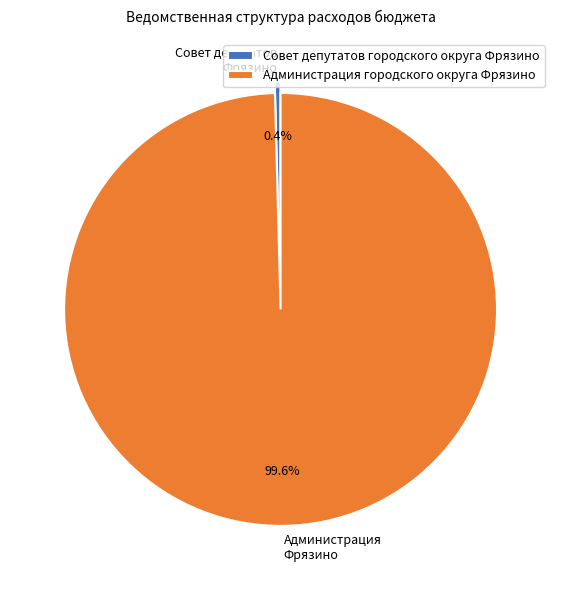

Count the number of slices in the pie.

2